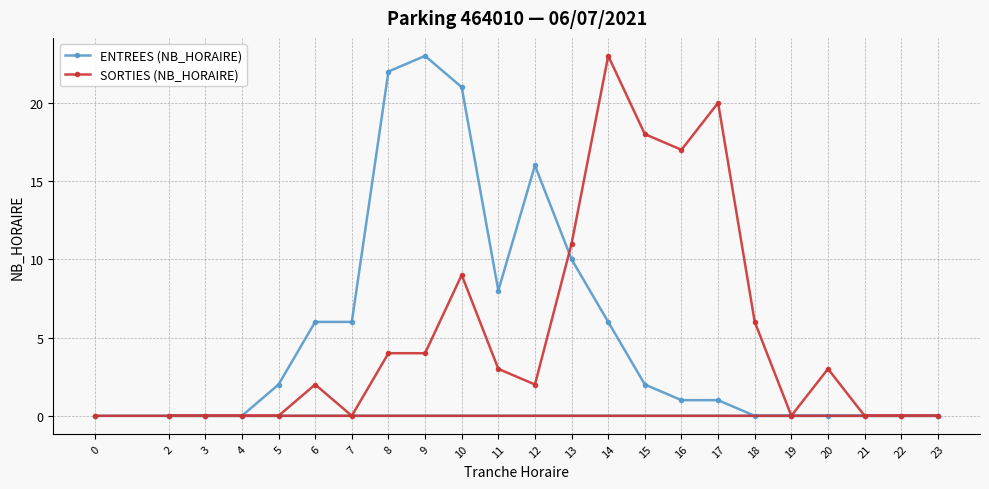

True or false: SORTIES (NB_HORAIRE) has a value of 3 at 6.

False